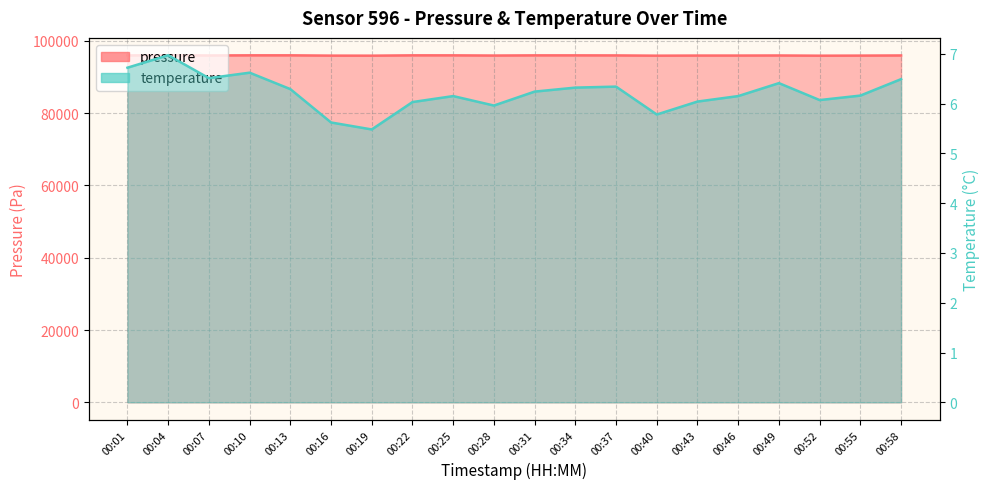

The value of pressure at 00:22 is 128165.6. True or false?

False